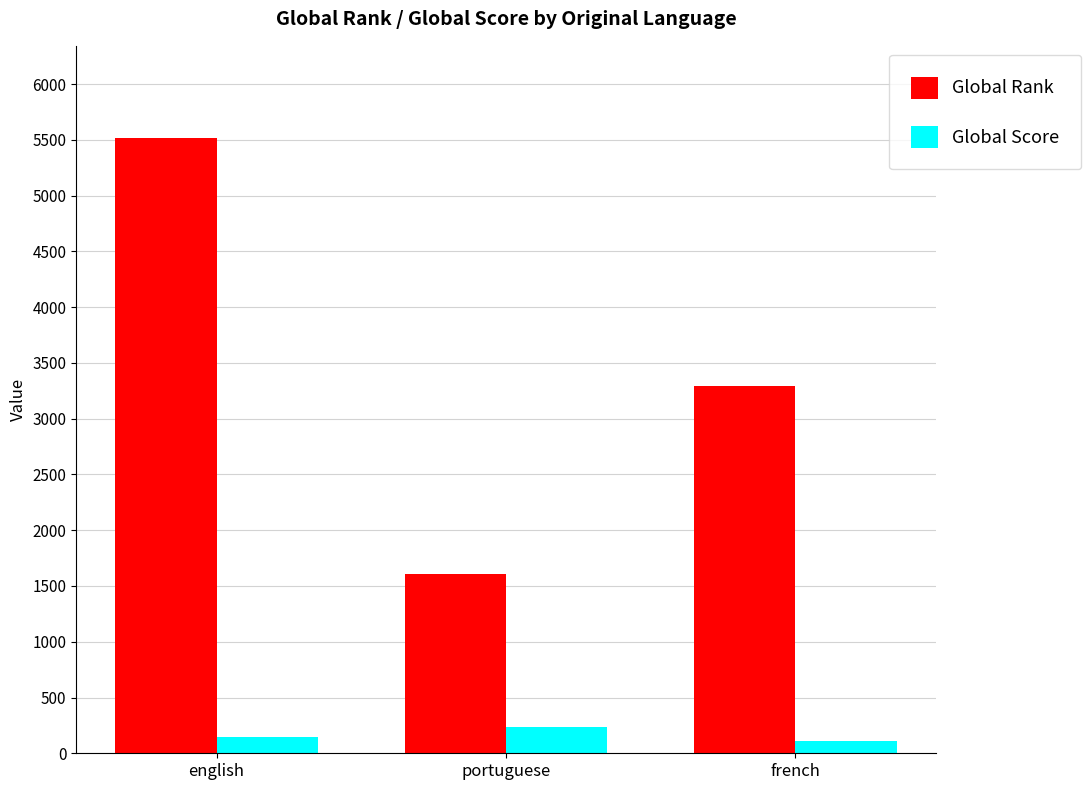

What is the value of the Global Score bar at the 1st from the left?

150